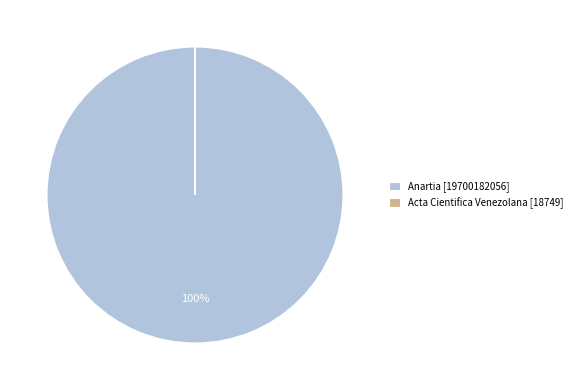

To the nearest percent, what percentage of the pie is Anartia [19700182056]?

100%